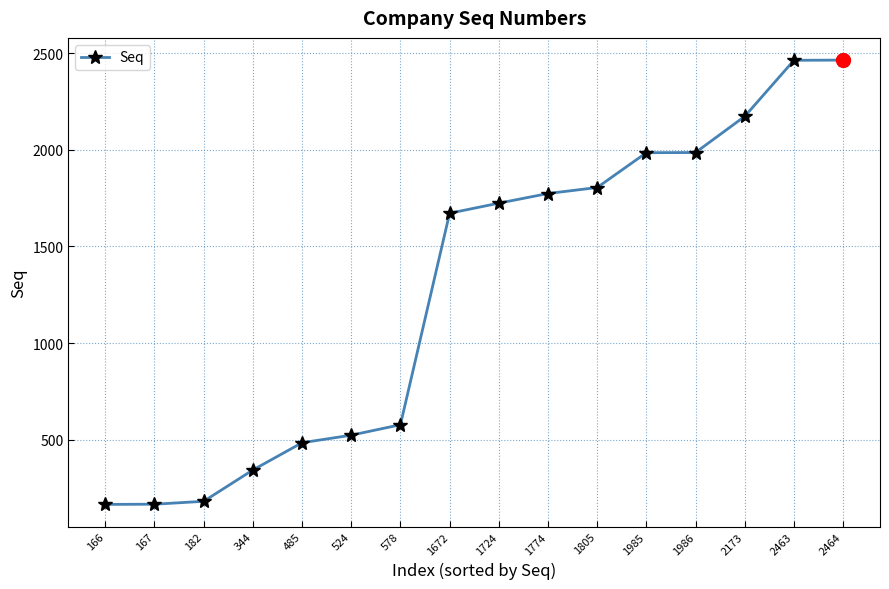

What is the sum of all values?

20492